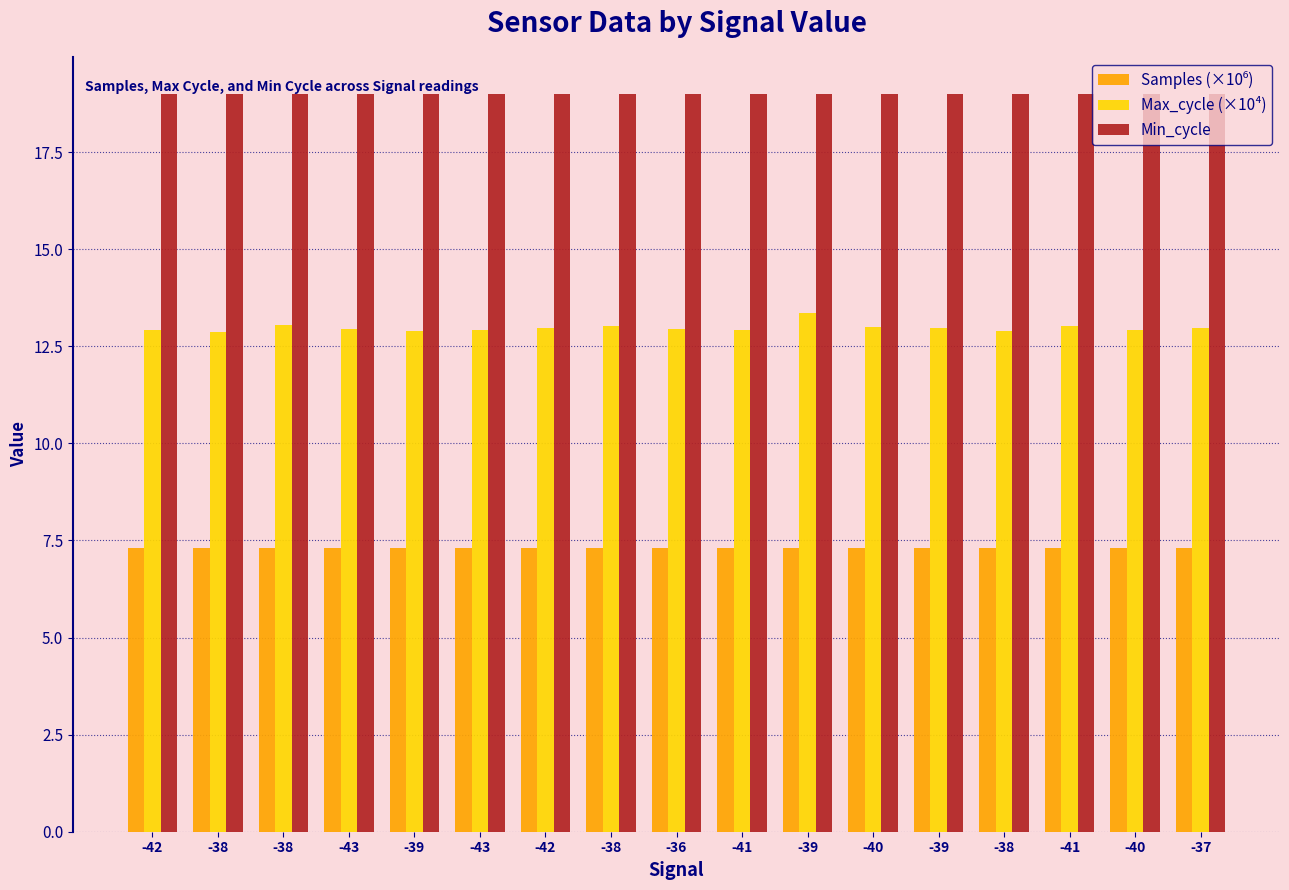

The Max_cycle (×10⁴) series shows 20.6 at -42. True or false?

False